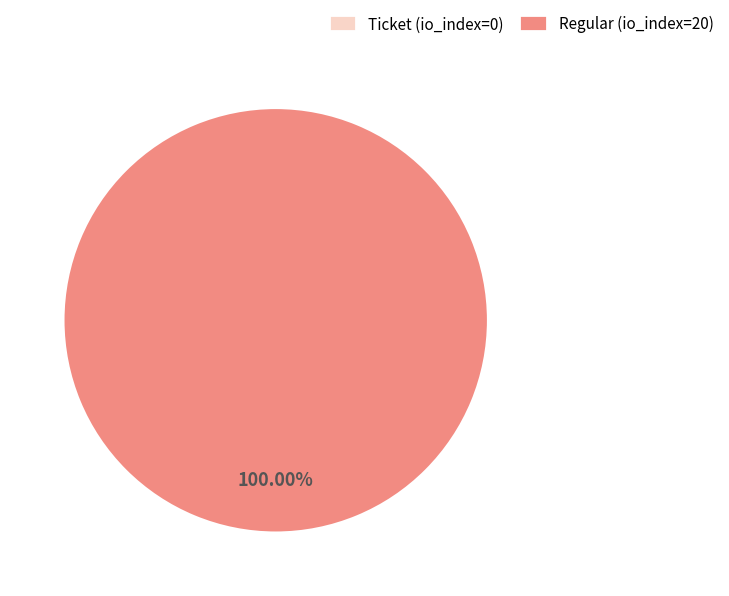

Between Ticket (io_index=0) and Regular (io_index=20), which is larger?

Regular (io_index=20)